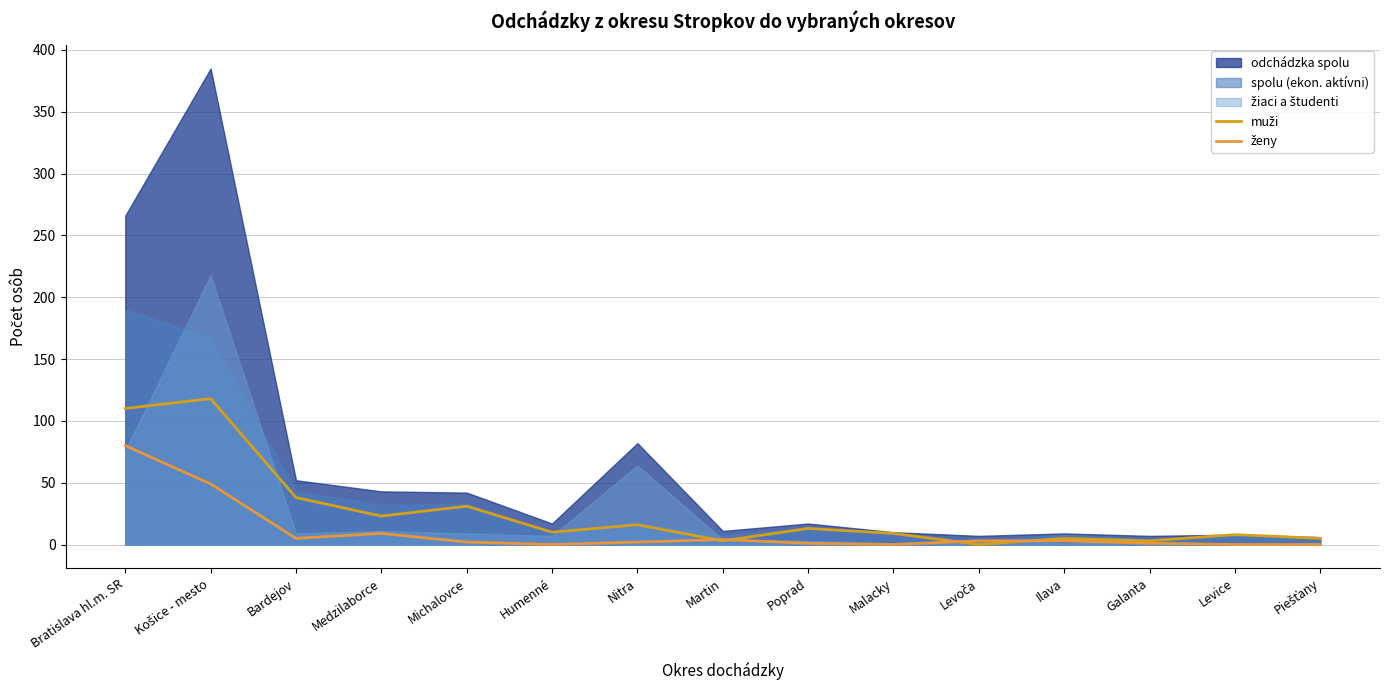

What is the average value of the muži series?

26